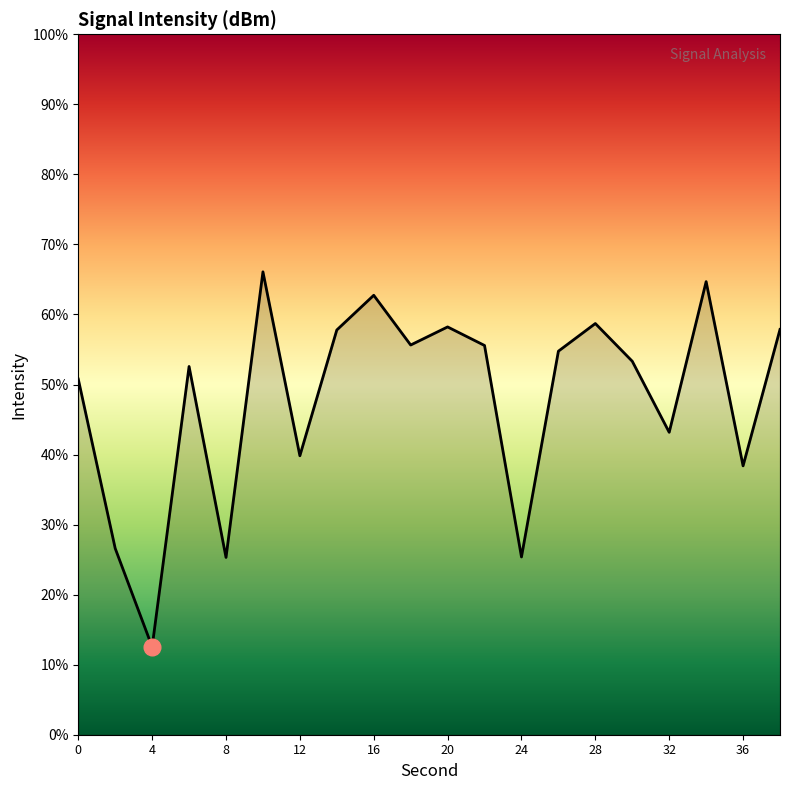

What is the greatest value displayed?

66.1